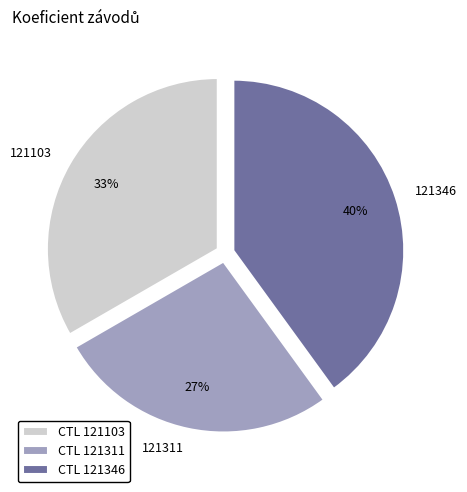

To the nearest percent, what is the difference between the largest and smallest slice percentages?

13%